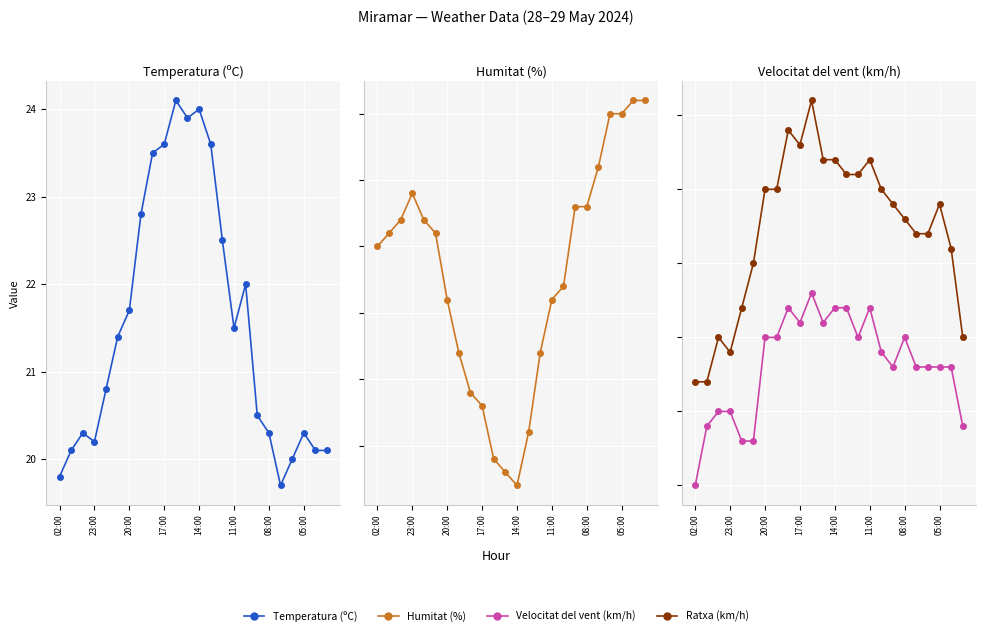

Rank the series by their maximum value, from highest to lowest.

Humitat (%), Ratxa (km/h), Temperatura (ºC), Velocitat del vent (km/h)